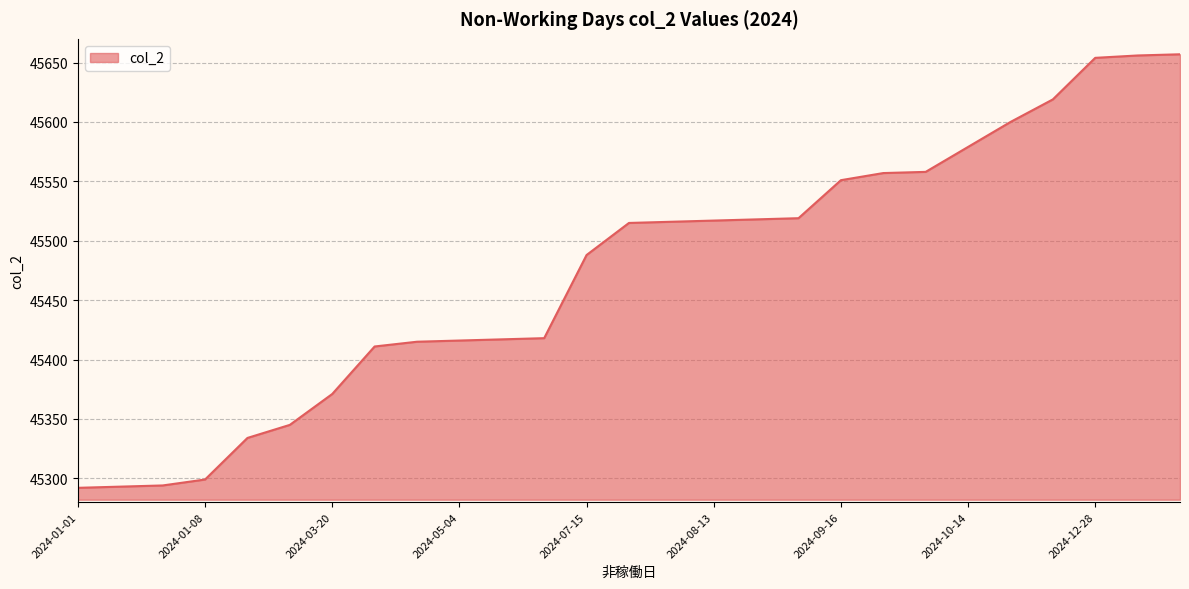

What is the smallest value displayed?

45292